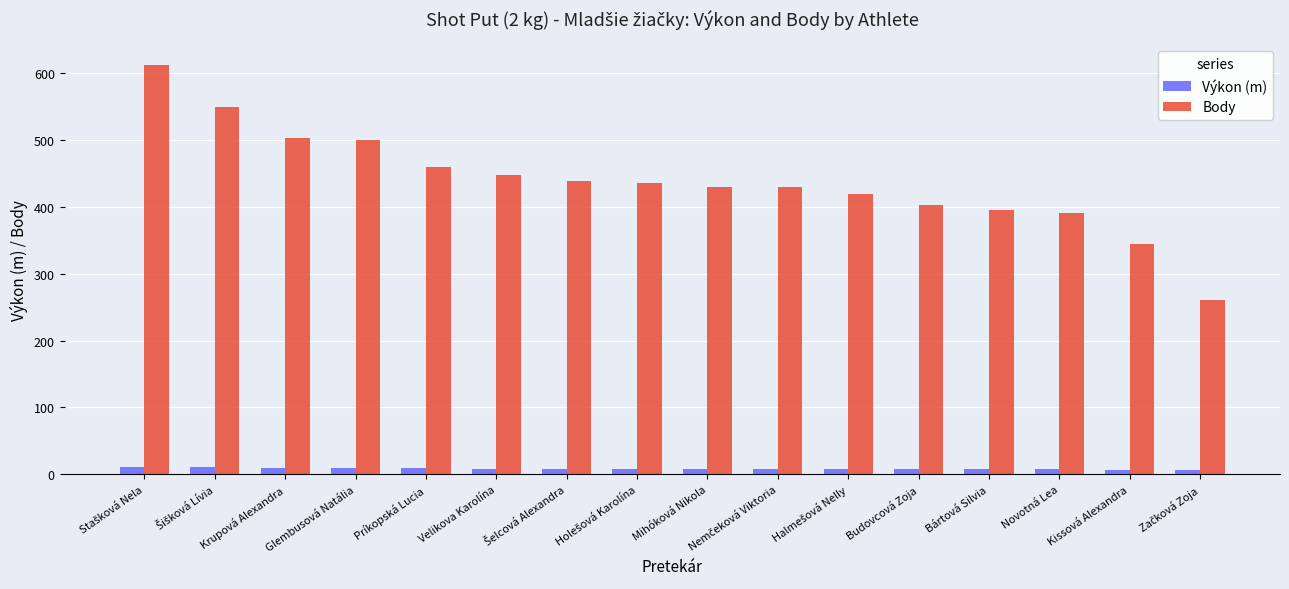

Between Príkopská Lucia and Bártová Silvia, which series saw the biggest shift?

Body